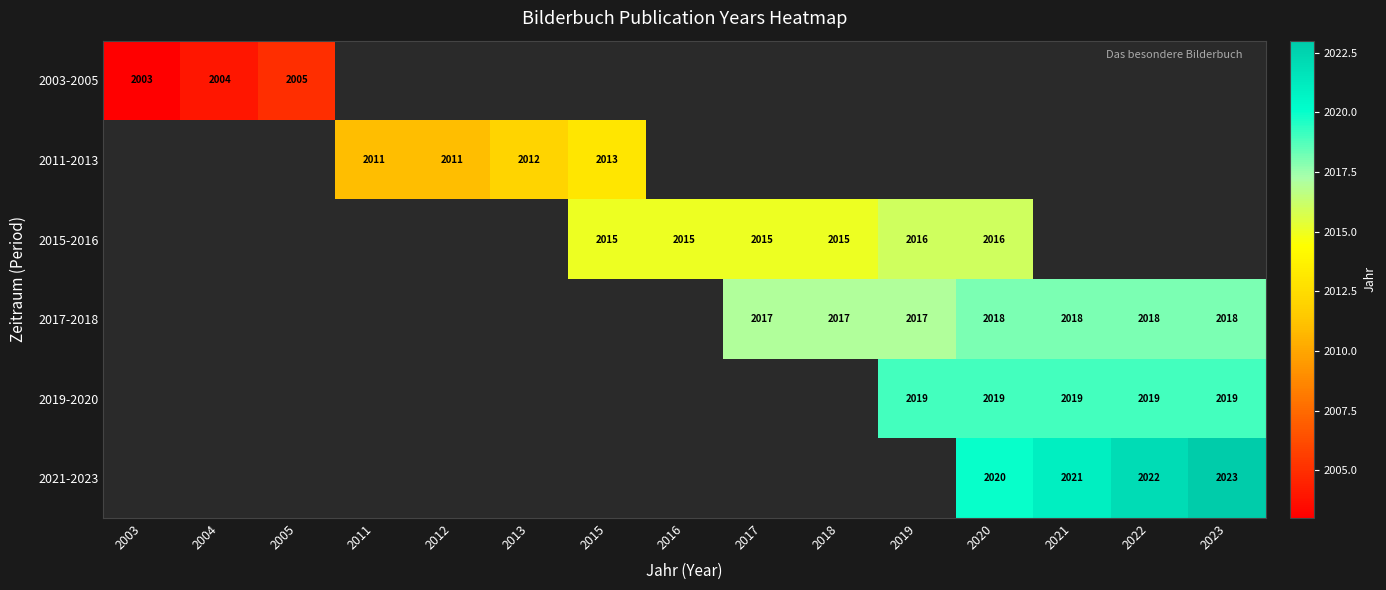

Is it true that 2011-2013 equals 2812 at 2012?

False